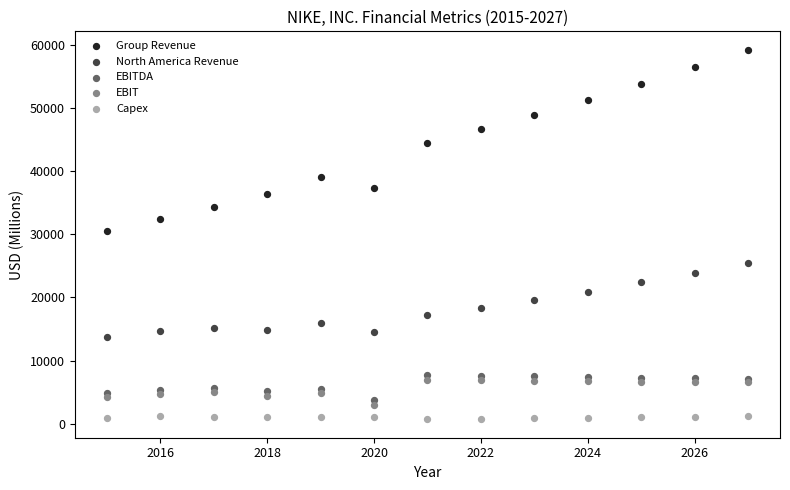

Which series reaches the minimum Y coordinate?

Capex